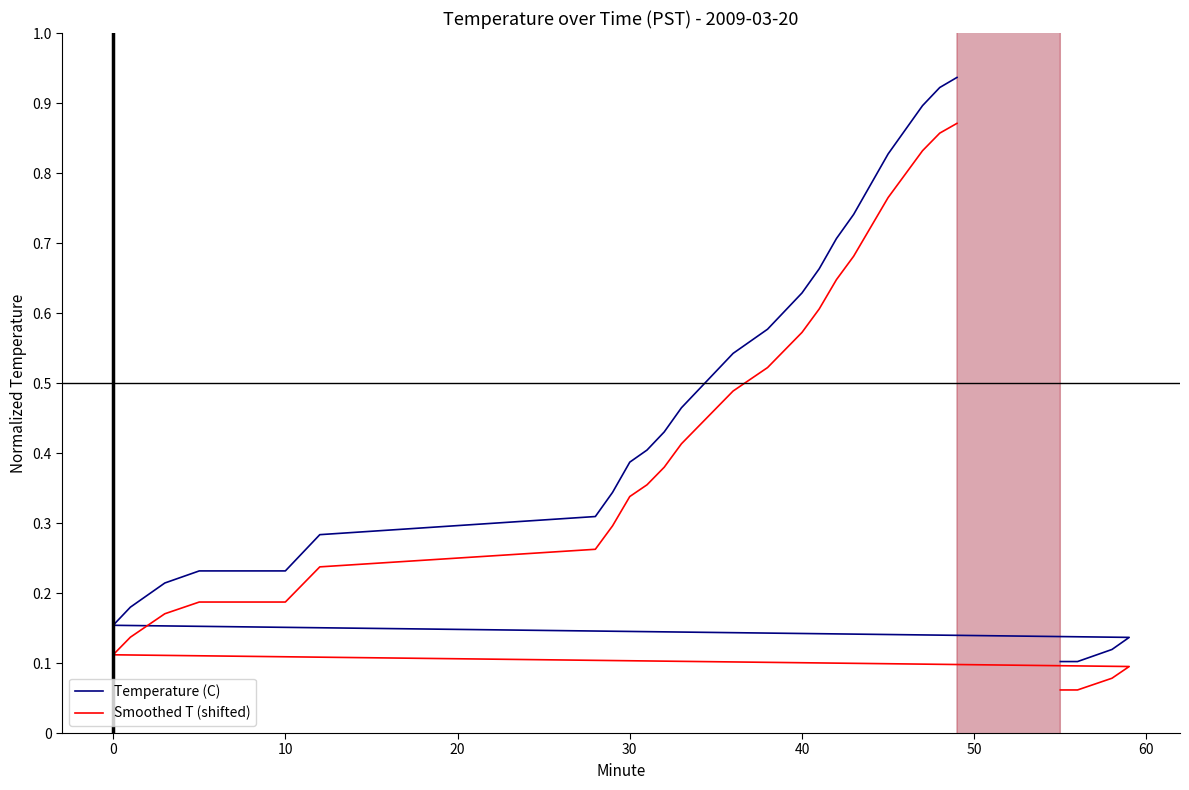

Does the chart display data point markers on the line(s)?

No